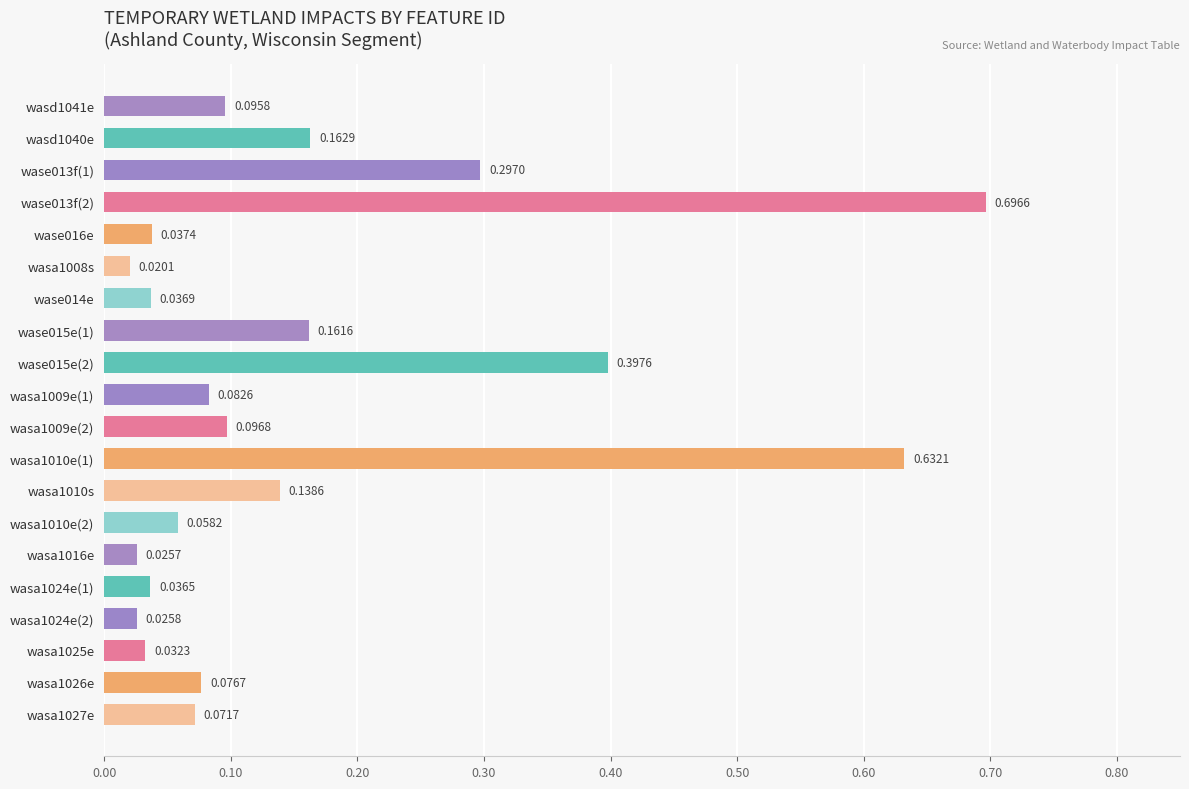

Rank the categories by value from highest to lowest.

wase013f(2), wasa1010e(1), wase015e(2), wase013f(1), wasd1040e, wase015e(1), wasa1010s, wasa1009e(2), wasd1041e, wasa1009e(1), wasa1026e, wasa1027e, wasa1010e(2), wase016e, wase014e, wasa1024e(1), wasa1025e, wasa1024e(2), wasa1016e, wasa1008s